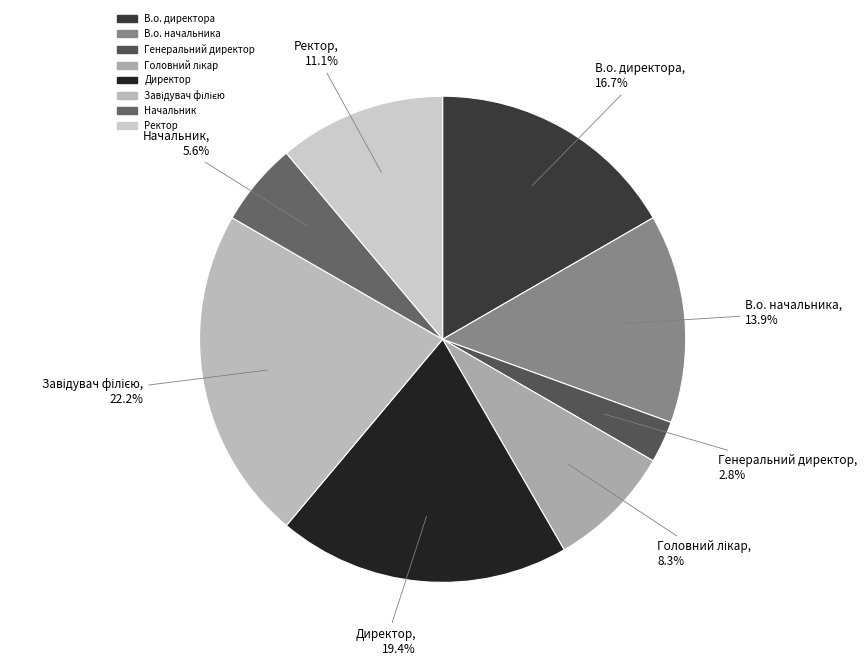

Which has a higher value, Директор or Ректор?

Директор